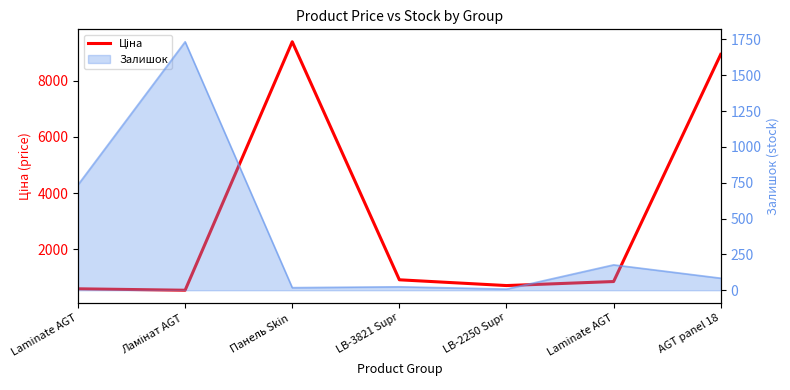

The chart shows a value of 14778.1 at Панель Skin . True or false?

False